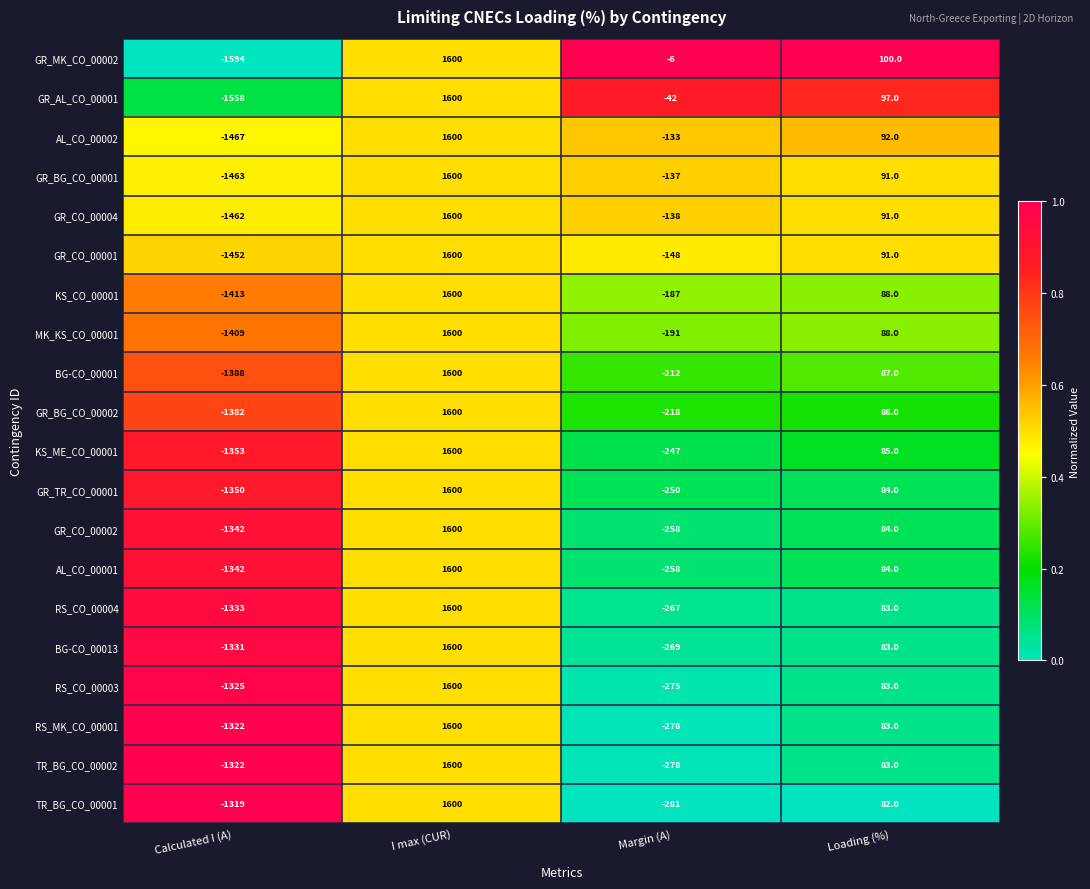

Rank the categories by GR_AL_CO_00001 value from highest to lowest.

I max (CUR), Loading (%), Margin (A), Calculated I (A)